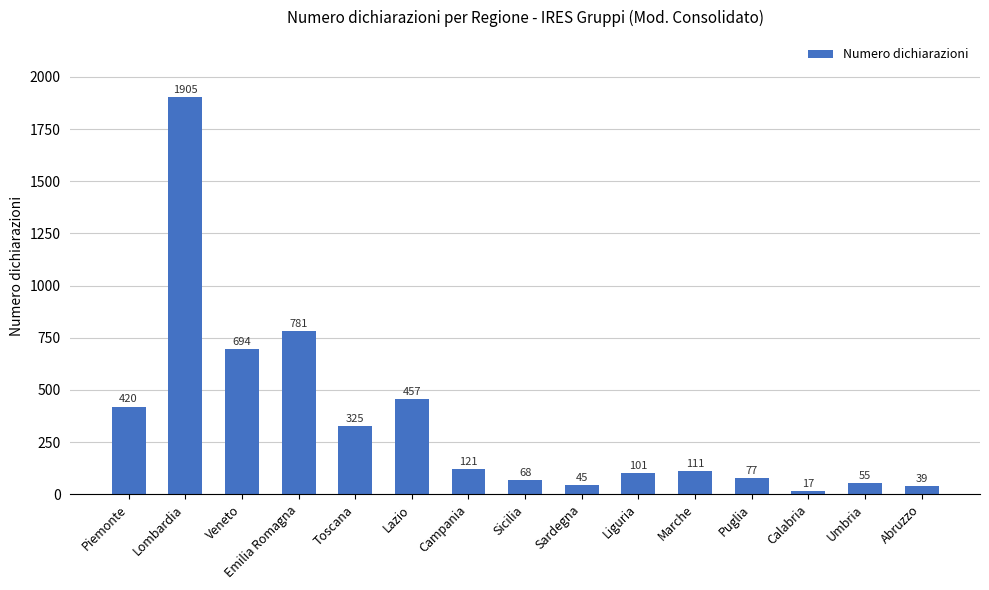

What is the minimum value shown in the chart?

17